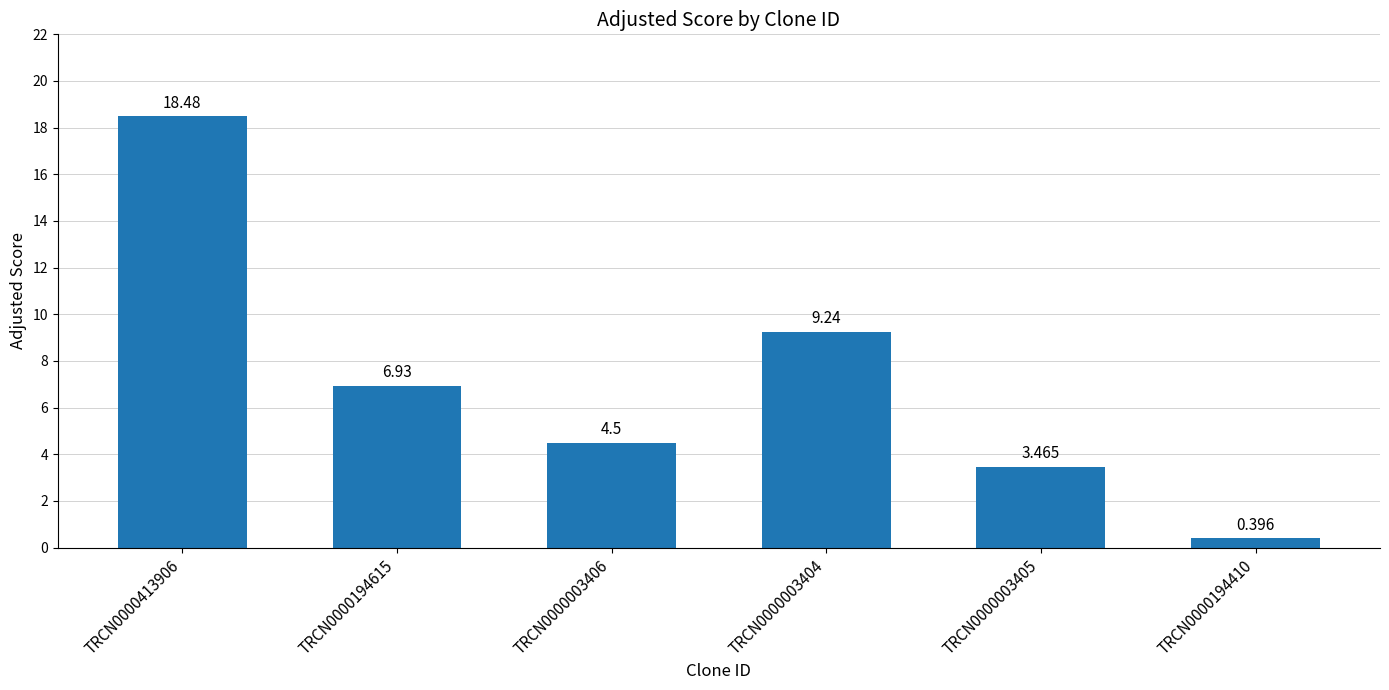

Is it true that the value at TRCN0000003404 is 15.7?

False